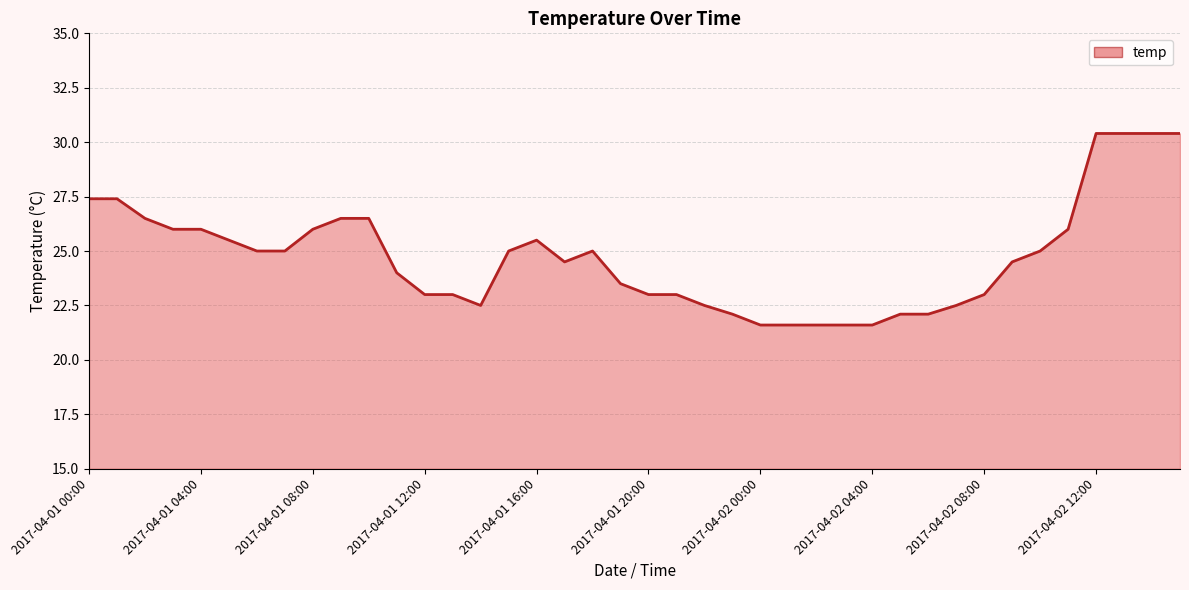

Reading left to right, transcribe all the data shown in this chart.

2017-04-01 00:00=27.4	2017-04-01 01:00=27.4	2017-04-01 02:00=26.5	2017-04-01 03:00=26.0	2017-04-01 04:00=26.0	2017-04-01 05:00=25.5	2017-04-01 06:00=25.0	2017-04-01 07:00=25.0	2017-04-01 08:00=26.0	2017-04-01 09:00=26.5	2017-04-01 10:00=26.5	2017-04-01 11:00=24.0	2017-04-01 12:00=23.0	2017-04-01 13:00=23.0	2017-04-01 14:00=22.5	2017-04-01 15:00=25.0	2017-04-01 16:00=25.5	2017-04-01 17:00=24.5	2017-04-01 18:00=25.0	2017-04-01 19:00=23.5	2017-04-01 20:00=23.0	2017-04-01 21:00=23.0	2017-04-01 22:00=22.5	2017-04-01 23:00=22.1	2017-04-02 00:00=21.6	2017-04-02 01:00=21.6	2017-04-02 02:00=21.6	2017-04-02 03:00=21.6	2017-04-02 04:00=21.6	2017-04-02 05:00=22.1	2017-04-02 06:00=22.1	2017-04-02 07:00=22.5	2017-04-02 08:00=23.0	2017-04-02 09:00=24.5	2017-04-02 10:00=25.0	2017-04-02 11:00=26.0	2017-04-02 12:00=30.4	2017-04-02 13:00=30.4	2017-04-02 14:00=30.4	2017-04-02 15:00=30.4